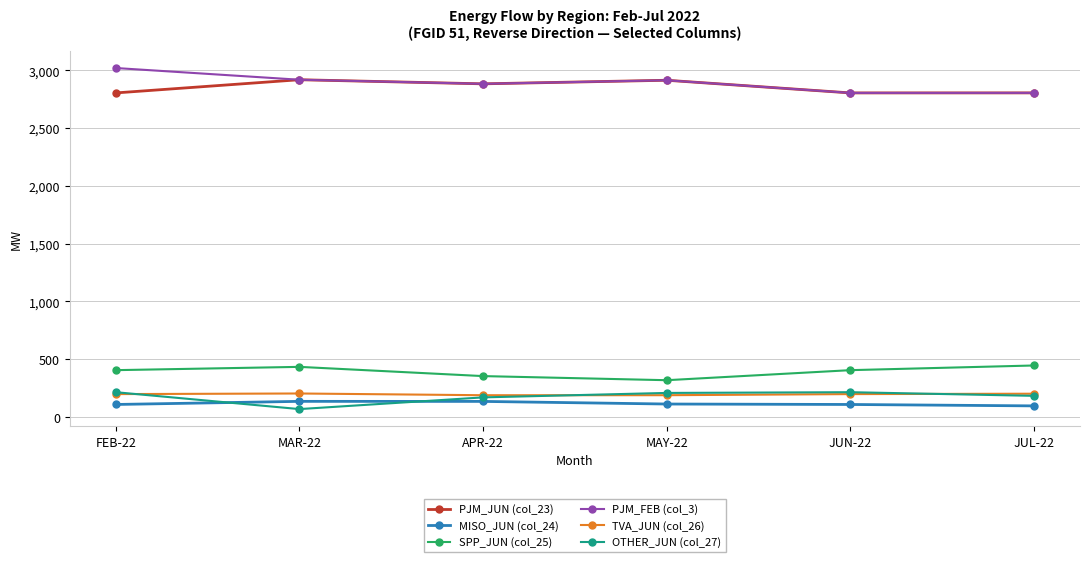

Read the OTHER_JUN (col_27) value at MAY-22.

207.4